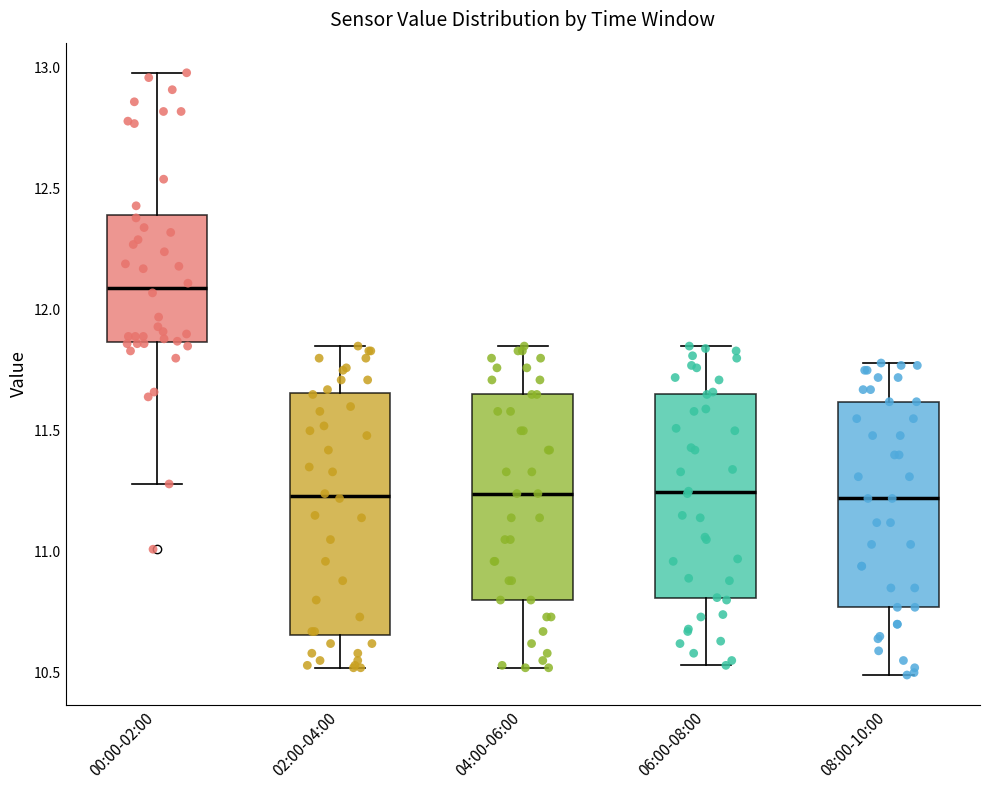

Which box's median line is the highest?

00:00-02:00